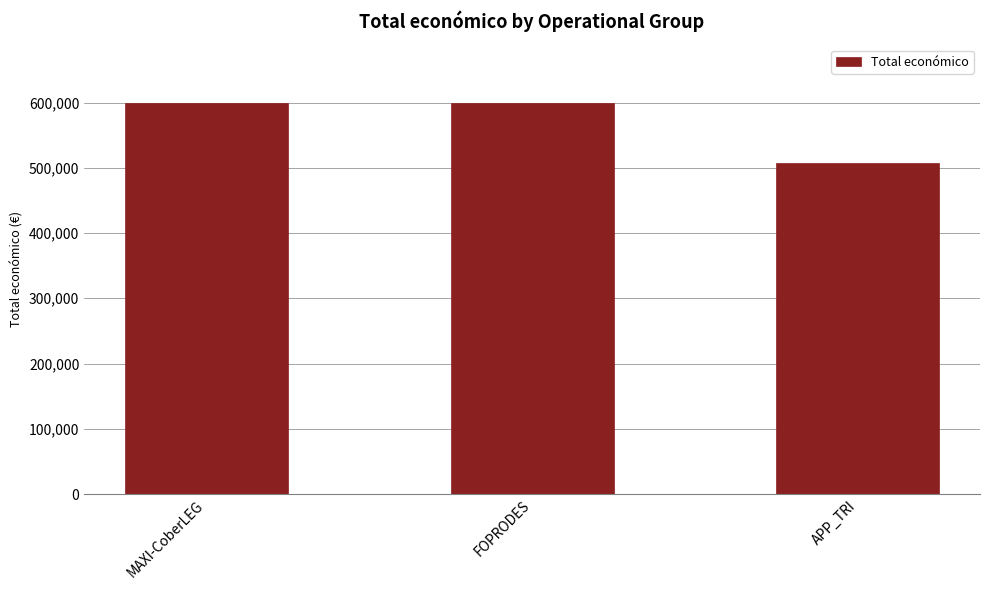

What is the greatest value displayed?

599211